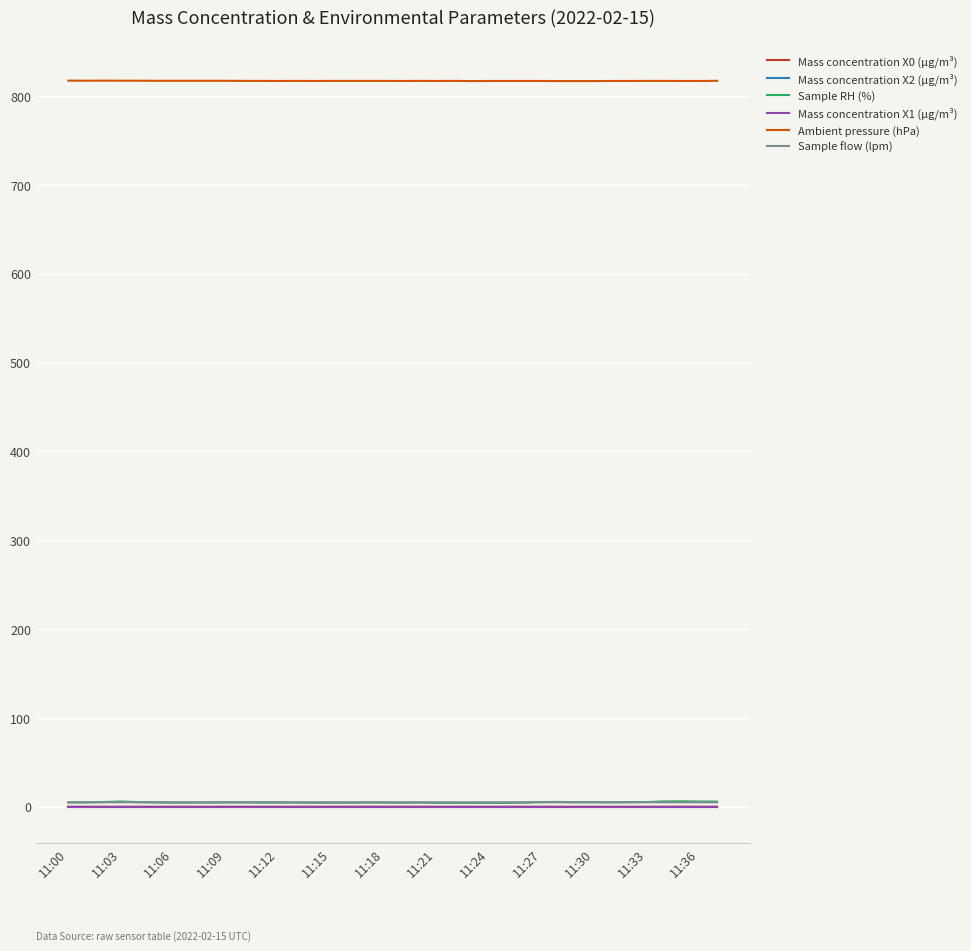

True or false: Ambient pressure (hPa) and Mass concentration X2 (μg/m³) cross at least once.

False